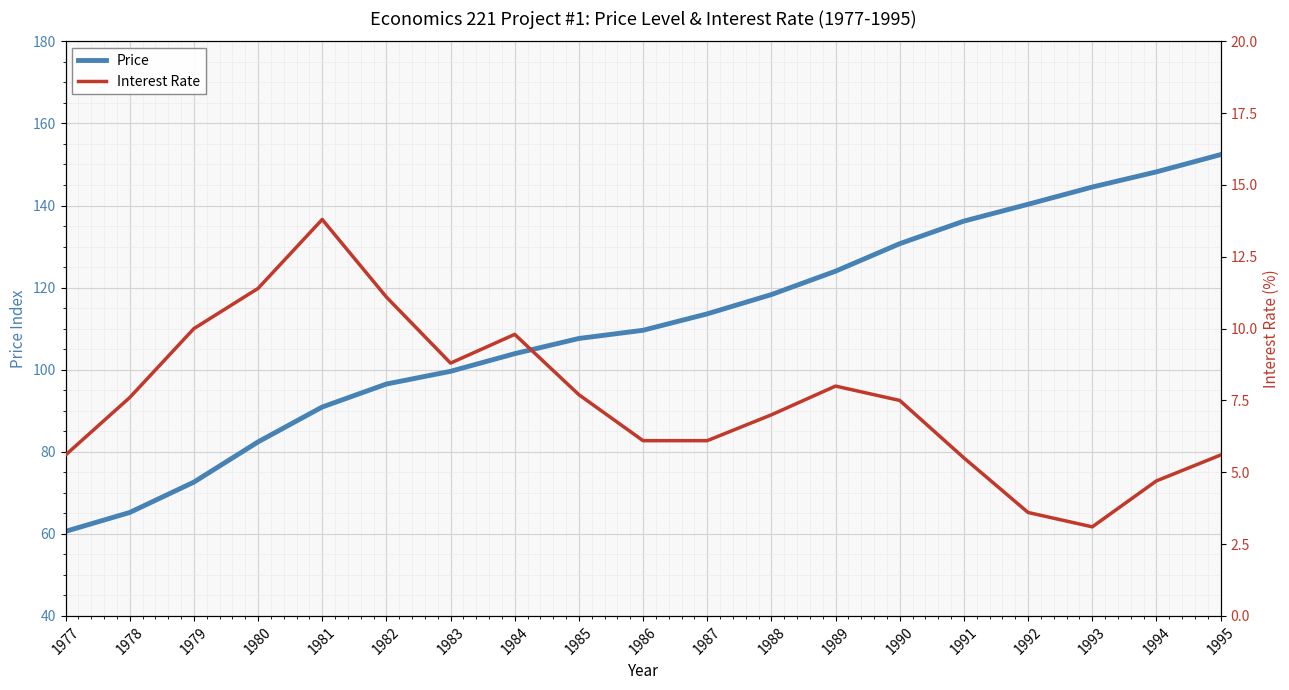

Reading left to right, extract all data points from this chart.

Price: 1977=60.6	1978=65.2	1979=72.6	1980=82.4	1981=90.9	1982=96.5	1983=99.6	1984=103.9	1985=107.6	1986=109.6	1987=113.6	1988=118.3	1989=124.0	1990=130.7	1991=136.2	1992=140.3	1993=144.5	1994=148.2	1995=152.4
Interest Rate: 1977=5.6	1978=7.6	1979=10.0	1980=11.4	1981=13.8	1982=11.1	1983=8.8	1984=9.8	1985=7.7	1986=6.1	1987=6.1	1988=7.0	1989=8.0	1990=7.5	1991=5.5	1992=3.6	1993=3.1	1994=4.7	1995=5.6